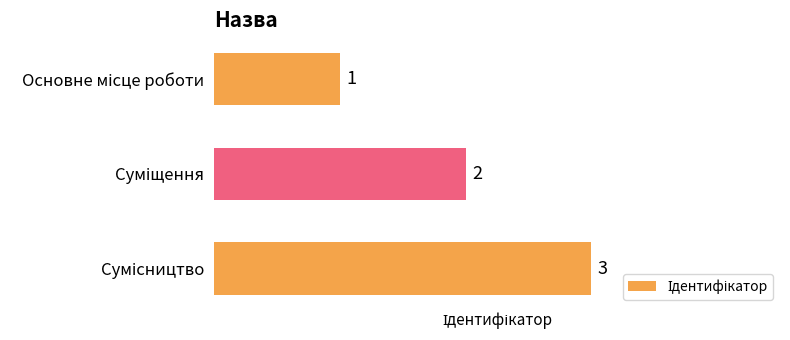

Count the values in the range 1 to 3.

3